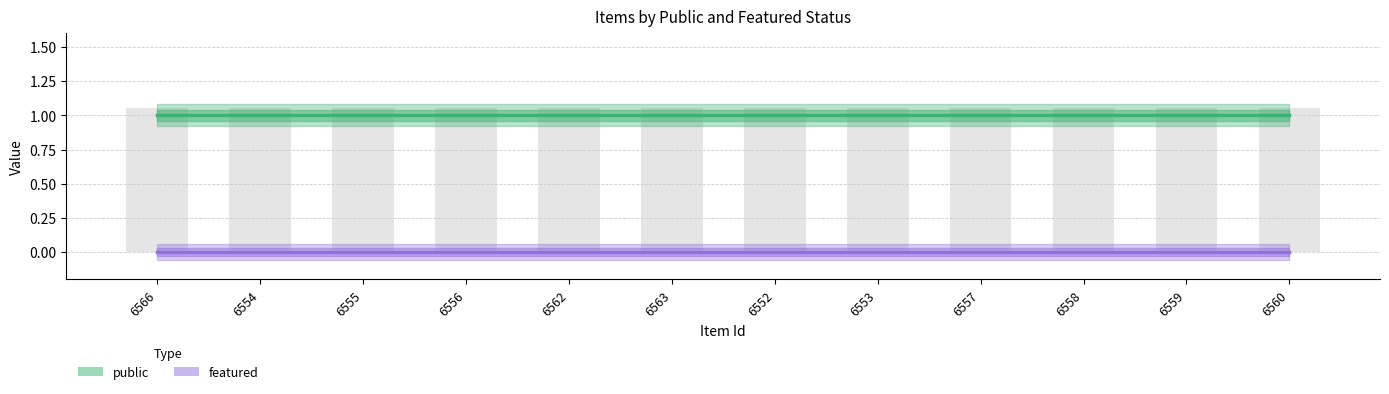

Reading left to right, extract all data points from this chart.

public: 1	1	1	1	1	1	1	1	1	1	1	1
featured: 0	0	0	0	0	0	0	0	0	0	0	0